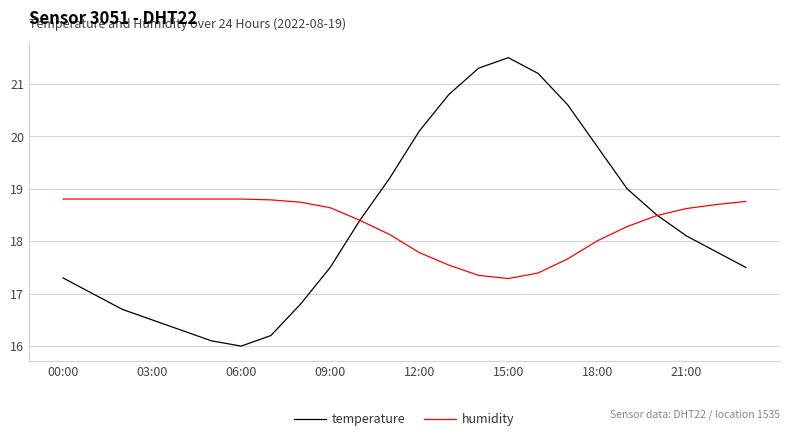

How many times do temperature and humidity cross each other?

2